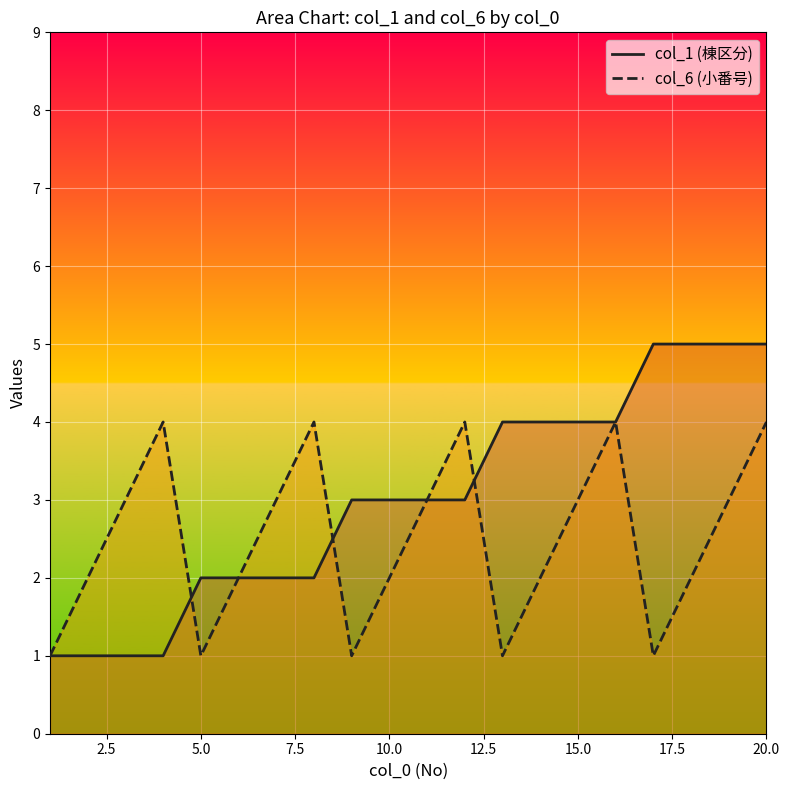

How many lines are shown in the chart?

2